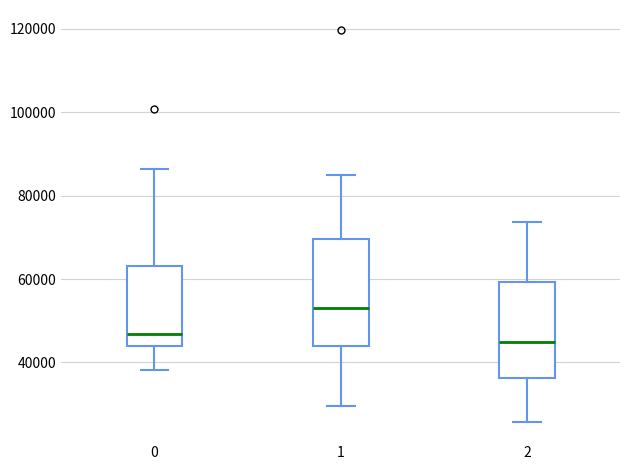

Reading left to right, read every box against the y-axis: the position of its median line, the range the box covers, and the ends of its whiskers. The values are not printed on the chart, so give them approximately, as read against the axis.

0: median 46000, box 44000 to 64000, whiskers 38000 to 86000
1: median 54000, box 44000 to 70000, whiskers 30000 to 84000
2: median 44000, box 36000 to 60000, whiskers 26000 to 74000